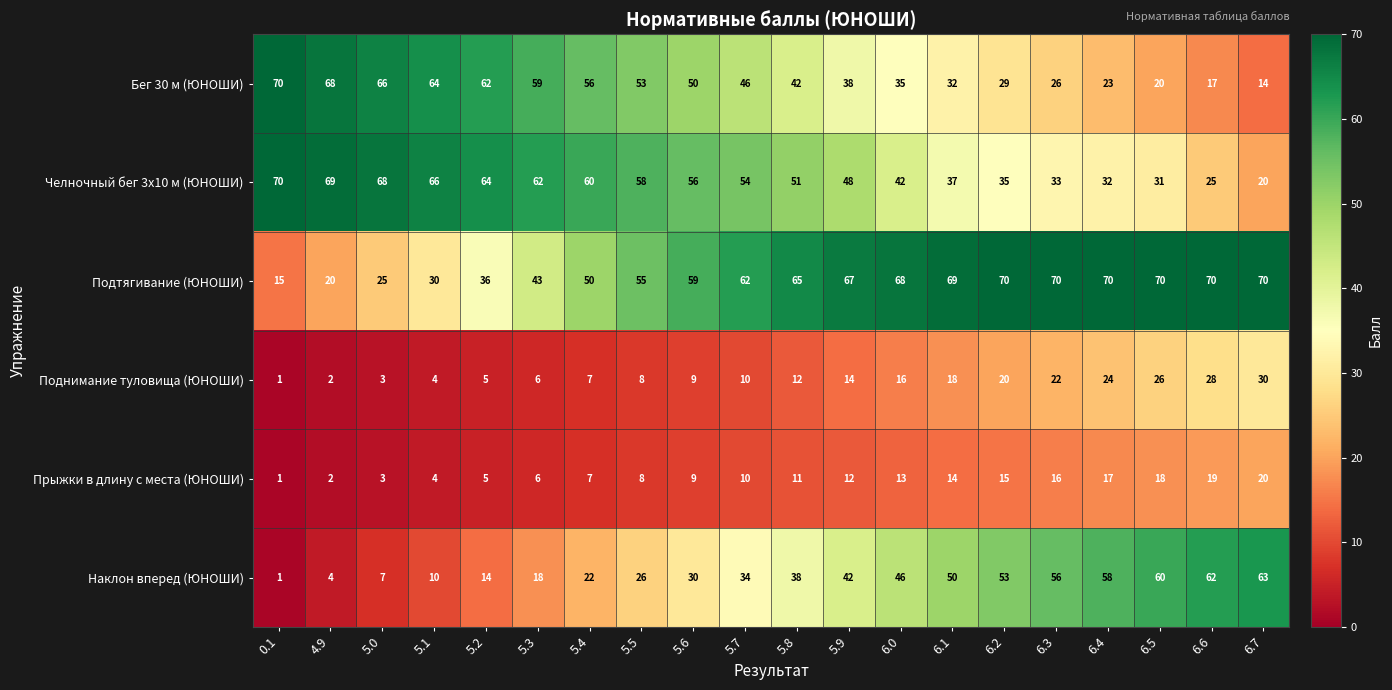

Is the value of Поднимание туловища (ЮНОШИ) at 5.4 greater than the value of Наклон вперед (ЮНОШИ) at 6.3?

No